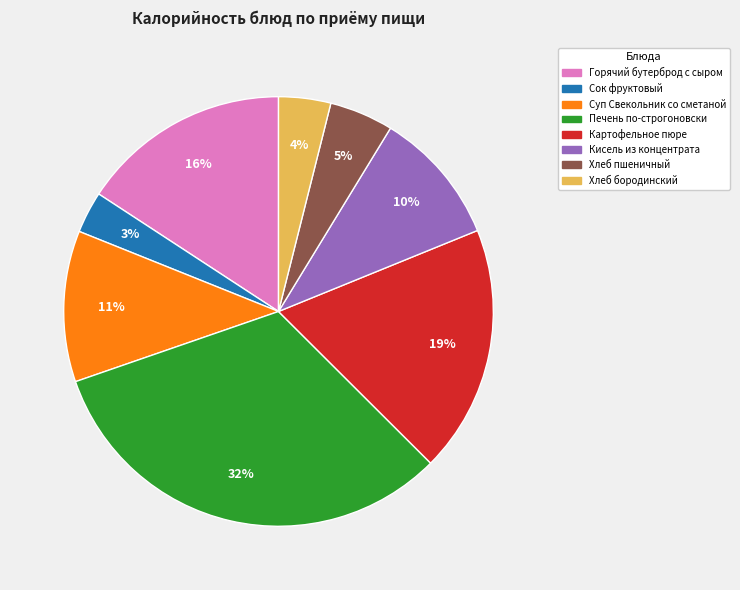

To the nearest percent, what is the difference between the largest and smallest slice percentages?

29%